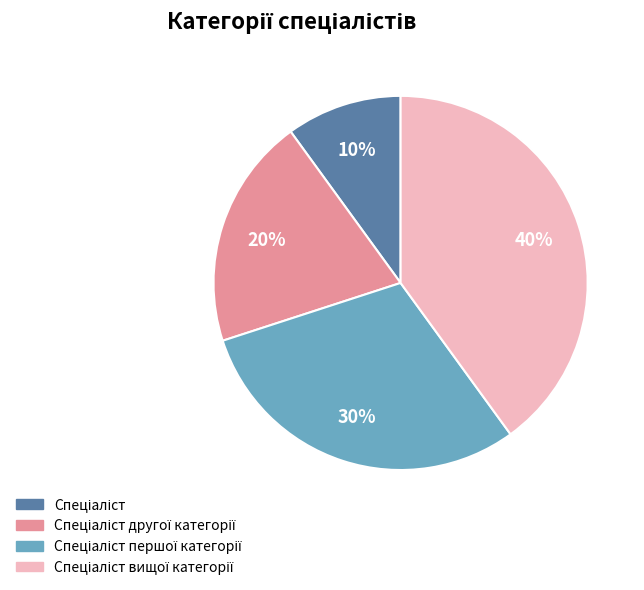

To the nearest percent, what is the average slice percentage?

25%